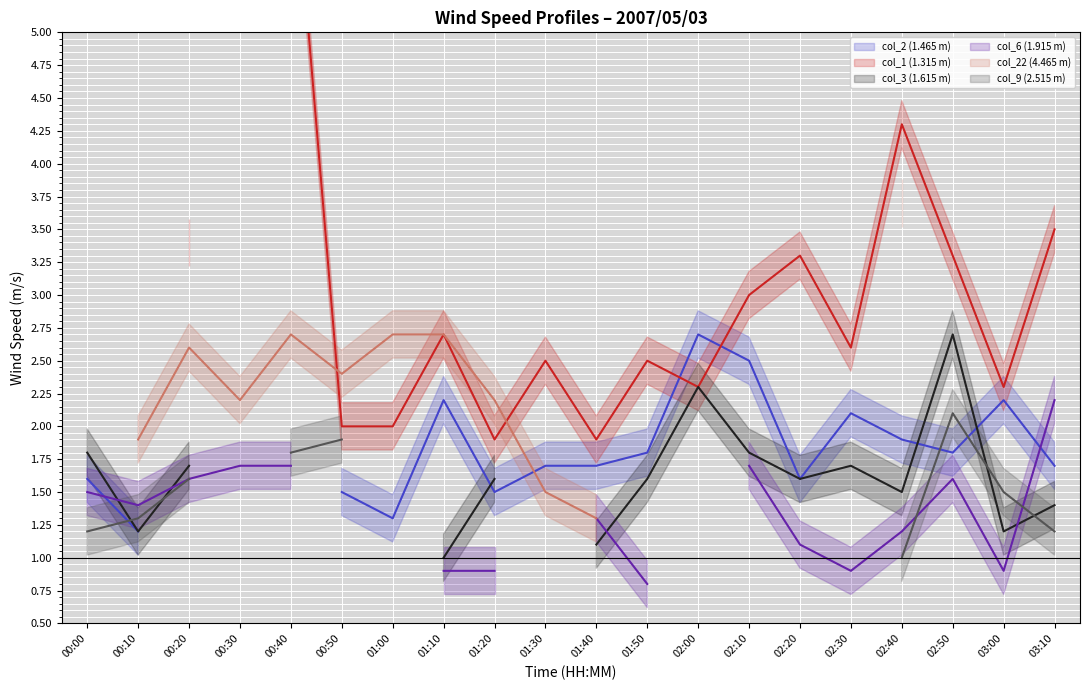

What is the spread (max minus min) of values at 02:30?

1.7